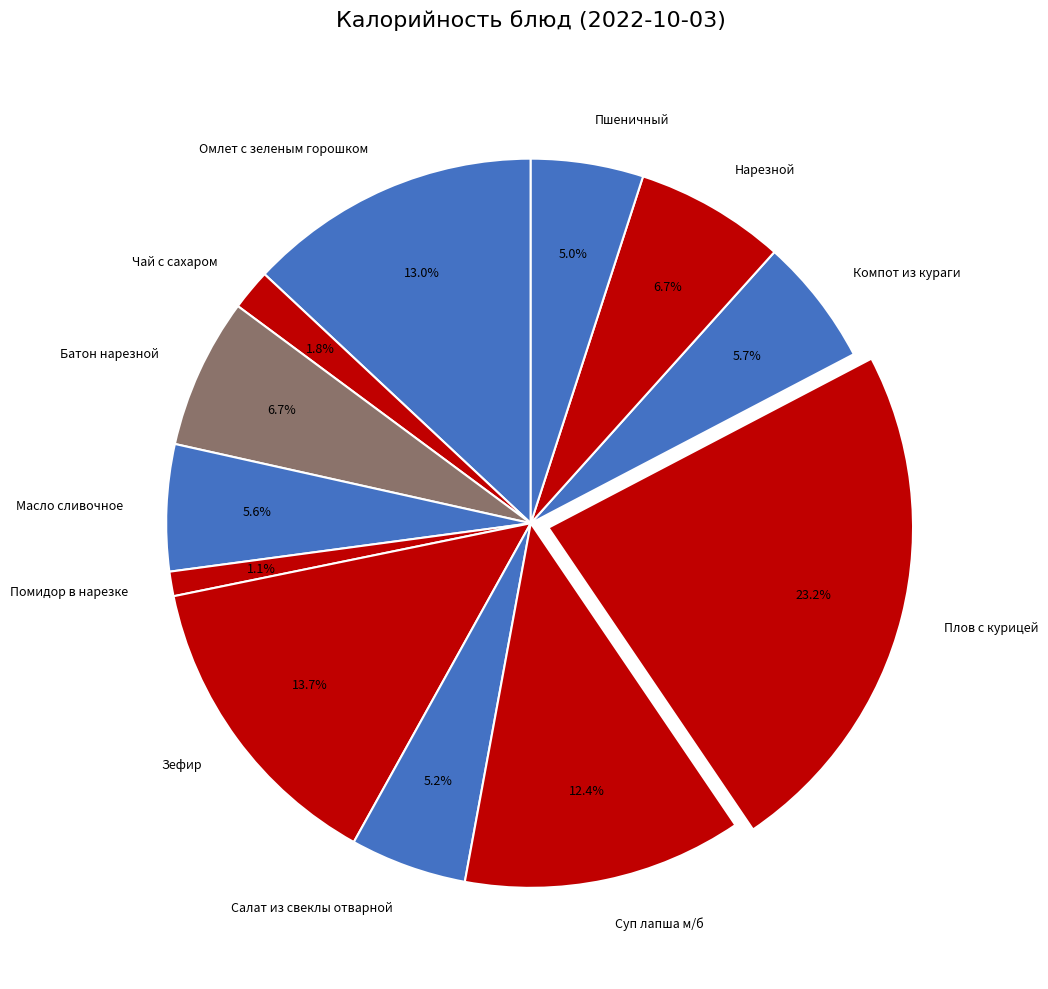

How many segments does this pie chart have?

12